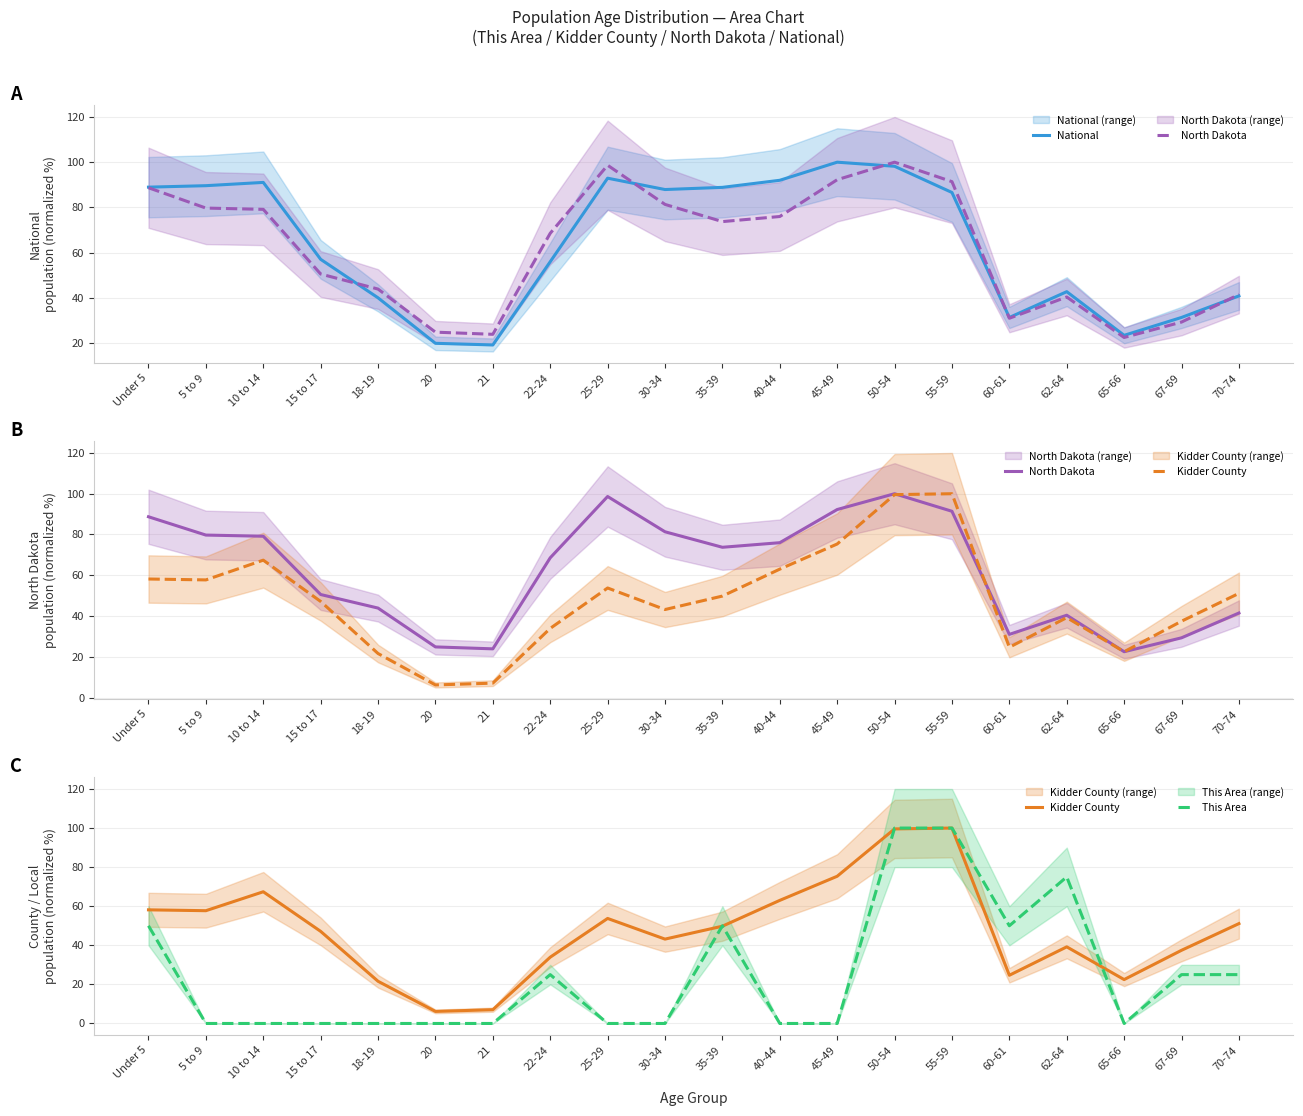

What is the maximum value shown in the chart?

100.0